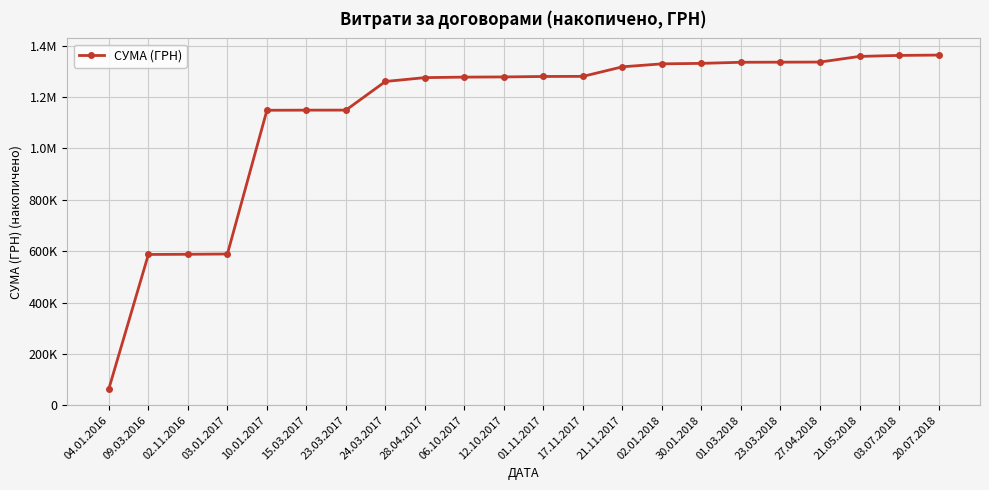

What is the change in value from 03.01.2017 to 24.03.2017?

+671881.0